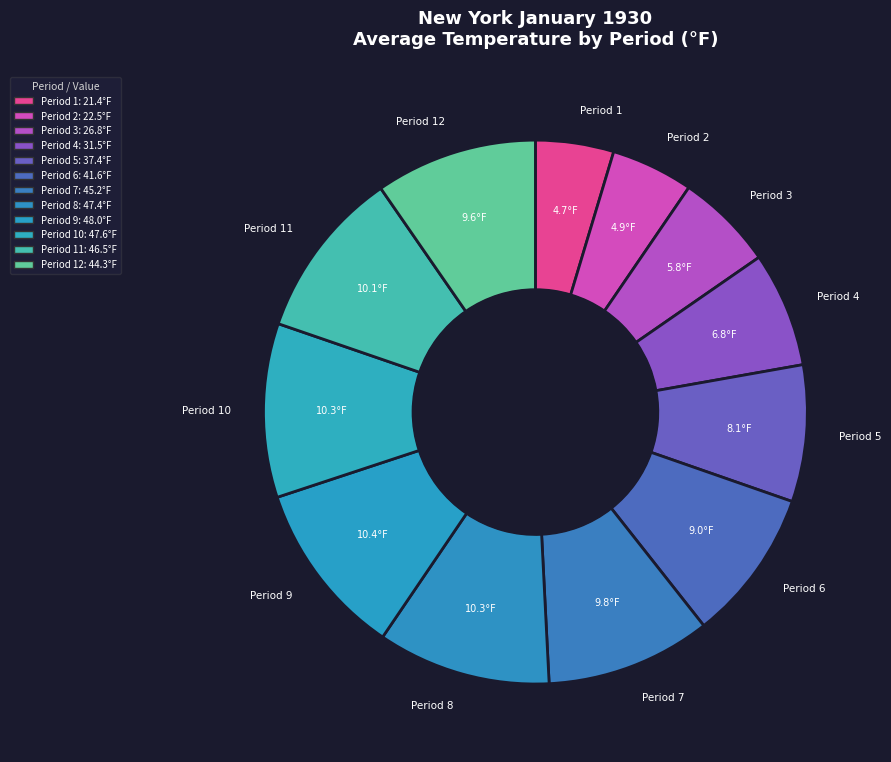

The Period 9 slice represents 20% of the pie. True or false?

False